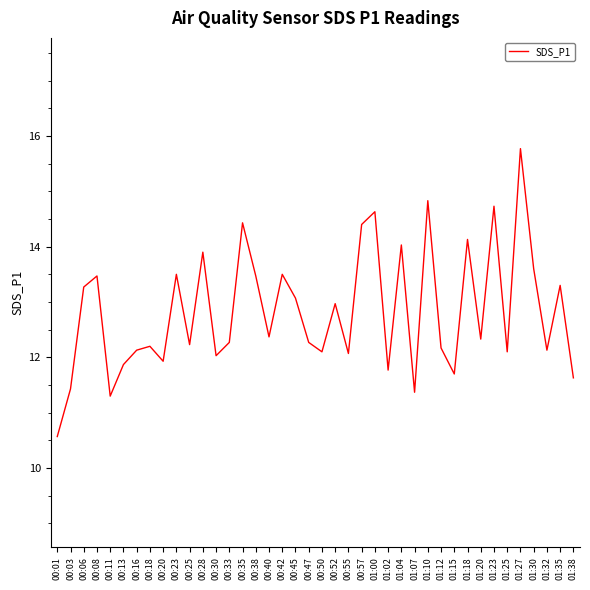

Does the chart display data point markers on the line(s)?

No